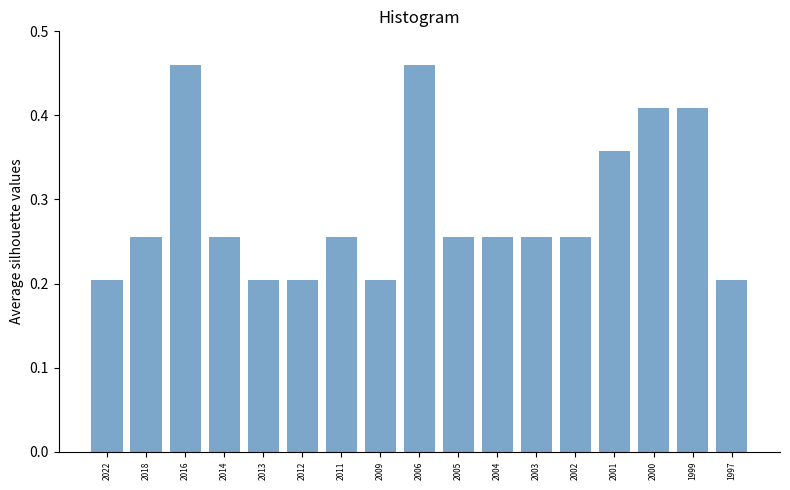

What is the value of the 17th bar from the left?

0.2